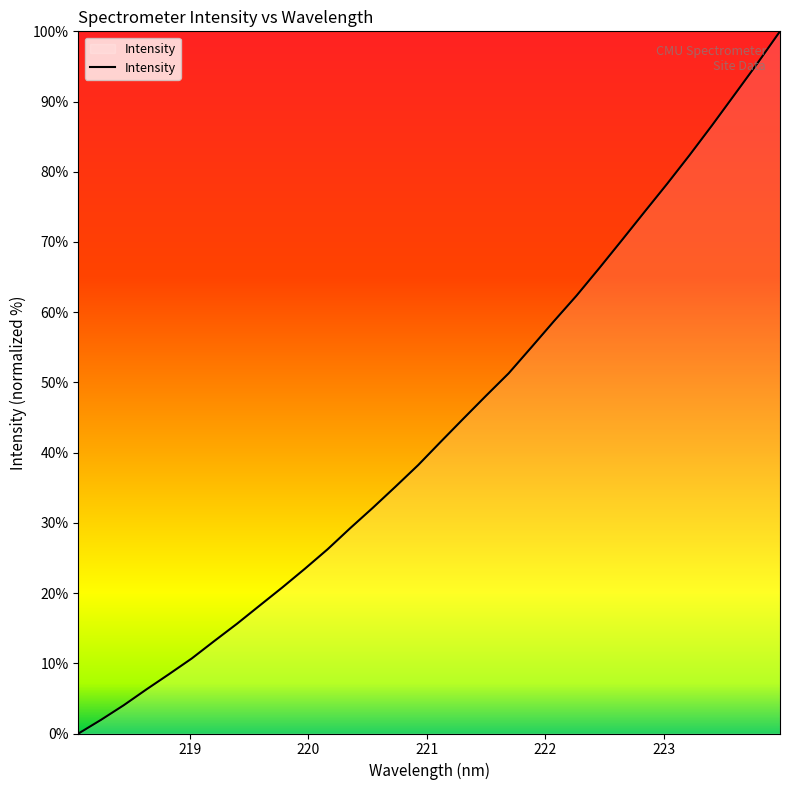

What is the greatest value displayed?

100.0